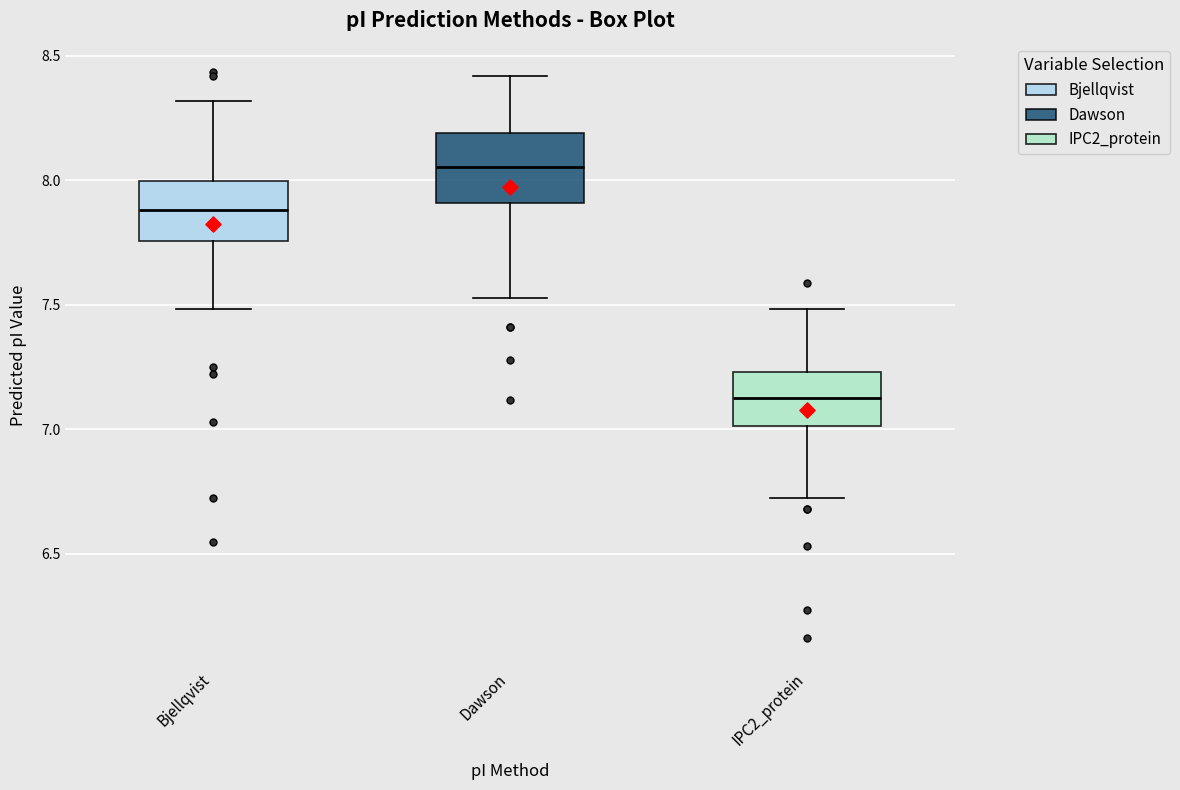

Reading left to right, read every box against the y-axis: the position of its median line, the range the box covers, and the ends of its whiskers. The values are not printed on the chart, so give them approximately, as read against the axis.

Bjellqvist: median 7.90, box 7.75 to 8.00, whiskers 7.50 to 8.30
Dawson: median 8.05, box 7.90 to 8.20, whiskers 7.55 to 8.40
IPC2_protein: median 7.10, box 7.00 to 7.25, whiskers 6.70 to 7.50